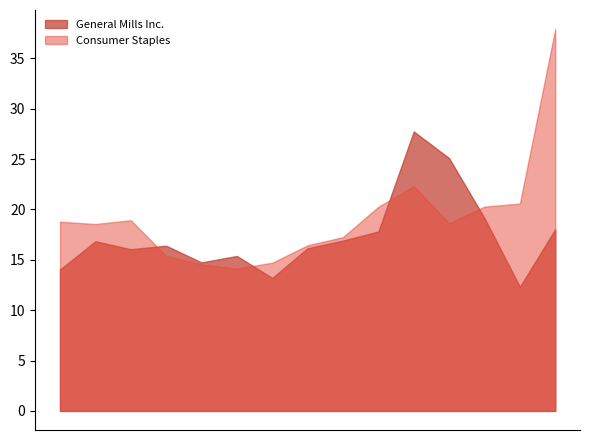

List the series in order of their peak value, lowest first.

General Mills Inc., Consumer Staples